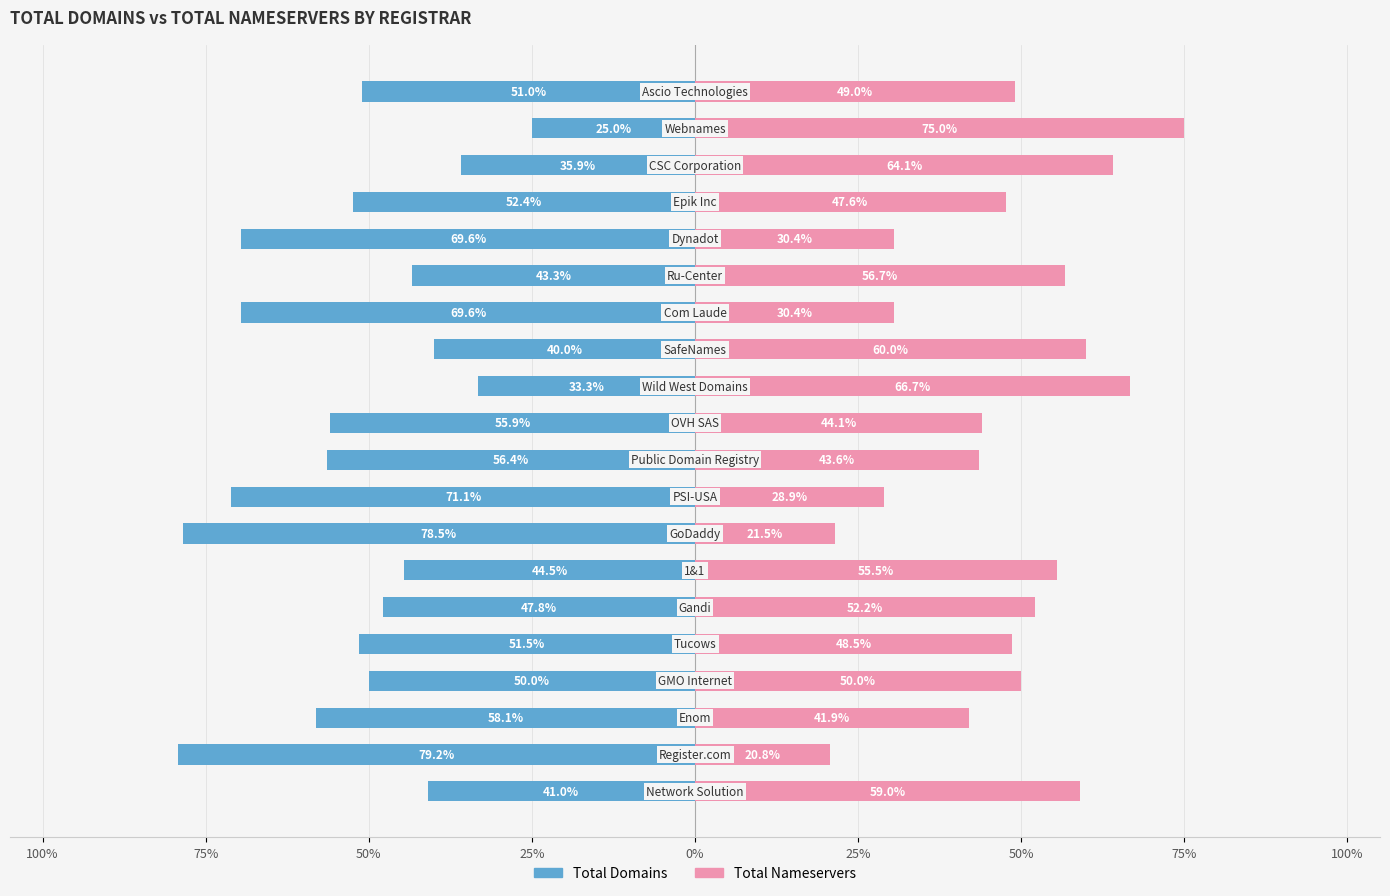

Reading left to right, extract all data points from this chart.

total-domains: -41.0	-79.2	-58.1	-50.0	-51.5	-47.8	-44.5	-78.5	-71.1	-56.4	-55.9	-33.3	-40.0	-69.6	-43.3	-69.6	-52.4	-35.9	-25.0	-51.0
total-nameservers: 59.0	20.8	41.9	50.0	48.5	52.2	55.5	21.5	28.9	43.6	44.1	66.7	60.0	30.4	56.7	30.4	47.6	64.1	75.0	49.0